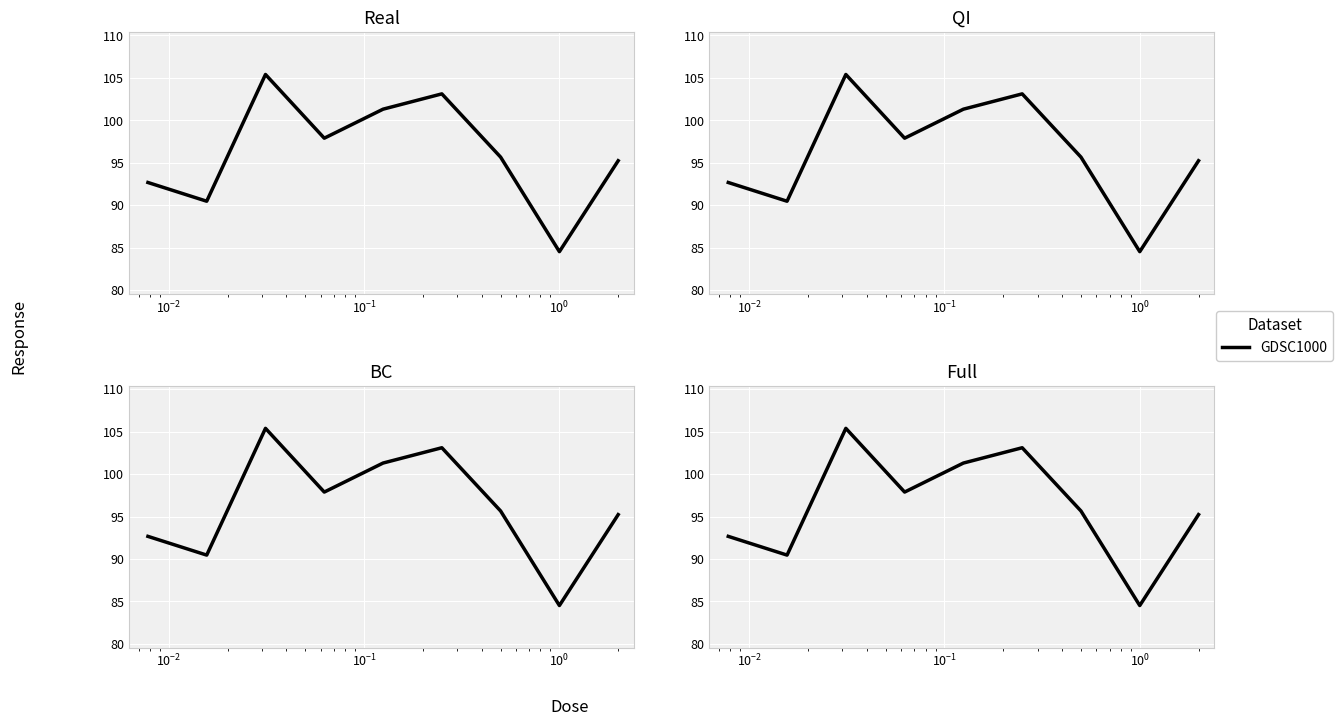

What is the value of the 6th point from the left?

103.1